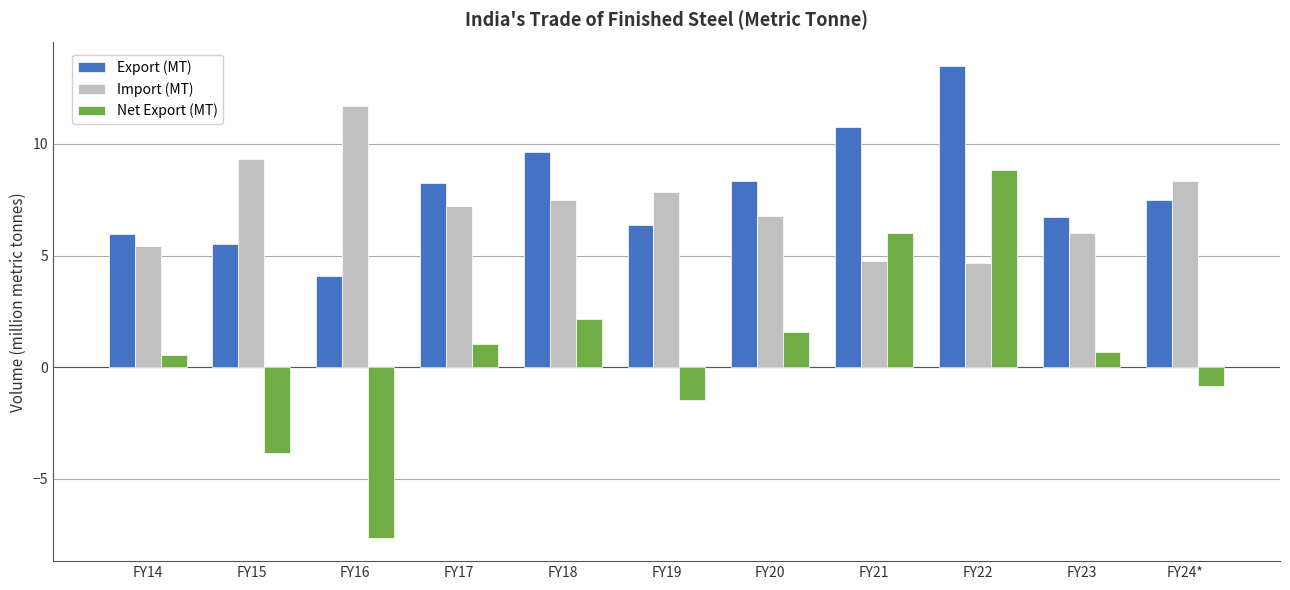

What is the average value of the Export (MT) series?

7.9